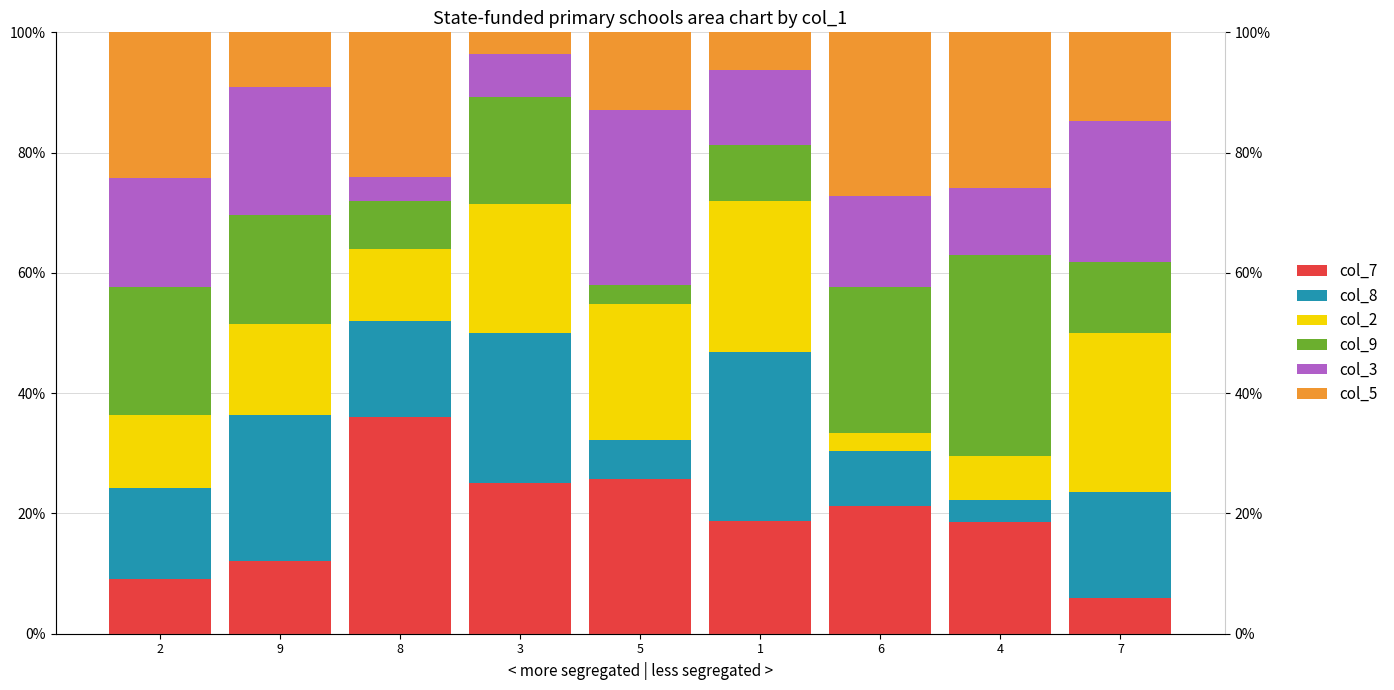

What is the label of the 1st bar from the left?

2